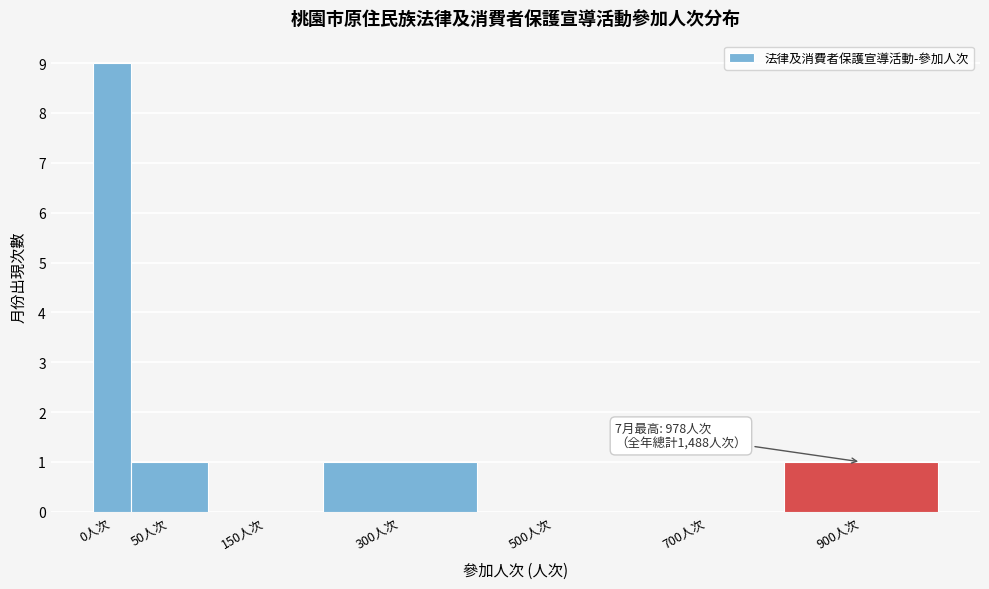

Reading left to right, extract all data points from this chart.

0人次=9	50人次=1	150人次=0	300人次=1	500人次=0	700人次=0	900人次=1